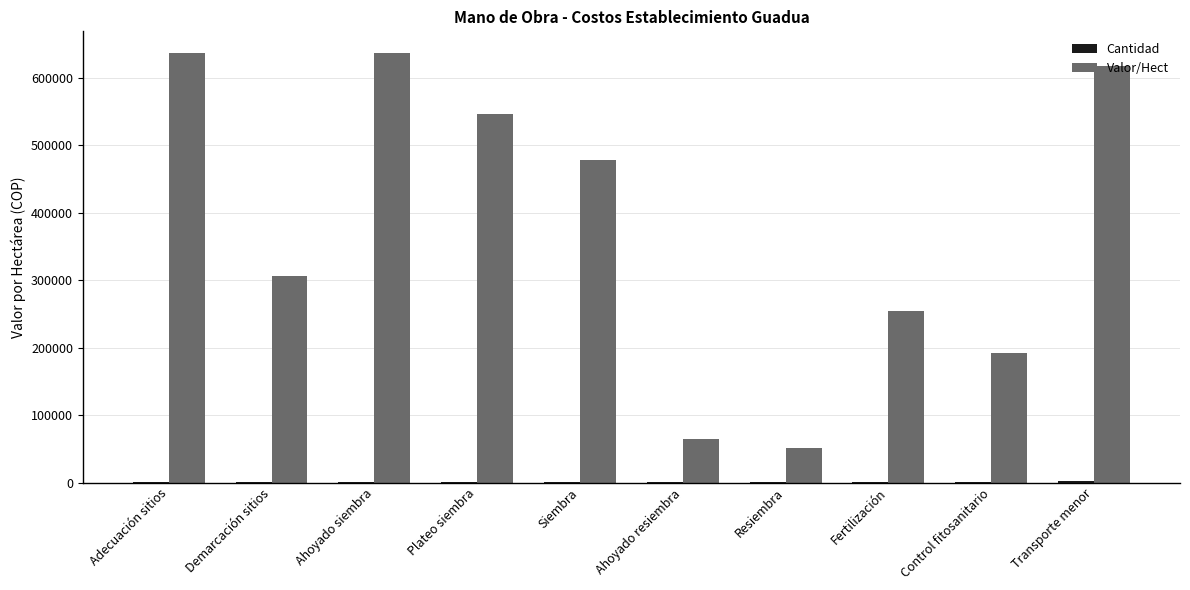

The Valor/Hect series shows 405887 at Fertilización. True or false?

False